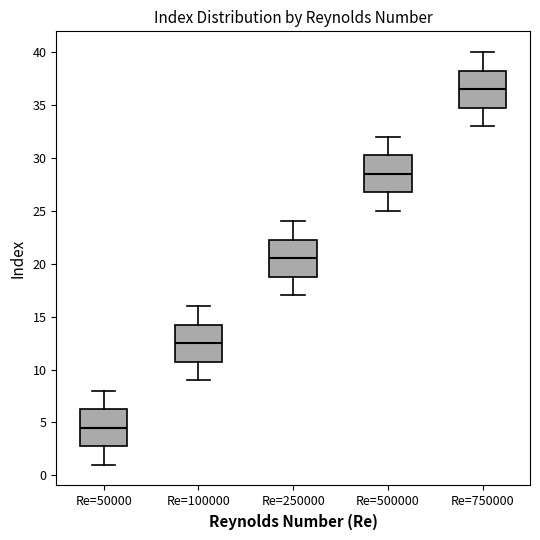

Reading left to right, read every box against the y-axis: the position of its median line, the range the box covers, and the ends of its whiskers. The values are not printed on the chart, so give them approximately, as read against the axis.

Re=50000: median 4.5, box 3.0 to 6.5, whiskers 1.0 to 8.0
Re=100000: median 12.5, box 11.0 to 14.5, whiskers 9.0 to 16.0
Re=250000: median 20.5, box 19.0 to 22.5, whiskers 17.0 to 24.0
Re=500000: median 28.5, box 27.0 to 30.5, whiskers 25.0 to 32.0
Re=750000: median 36.5, box 35.0 to 38.5, whiskers 33.0 to 40.0